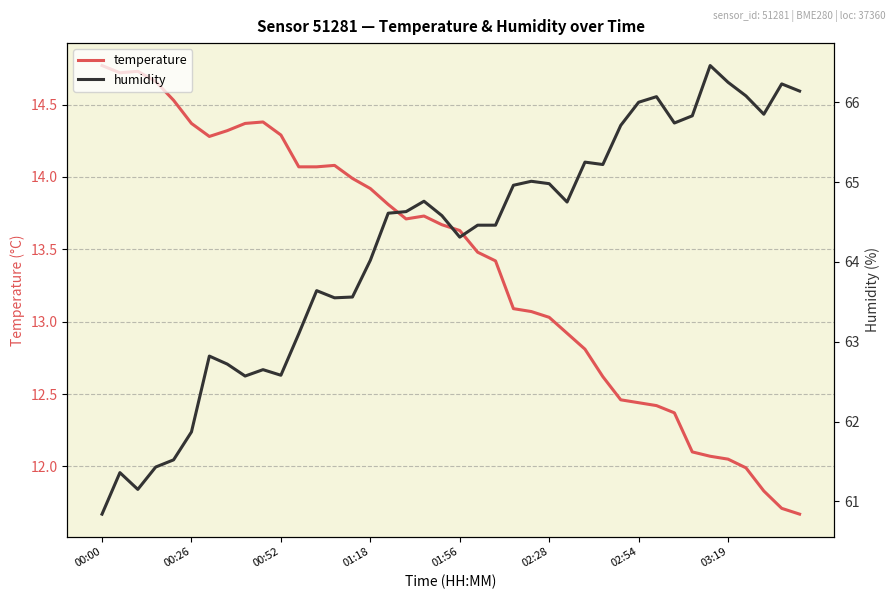

What is the value of the temperature point at the 31st from the left?

12.4